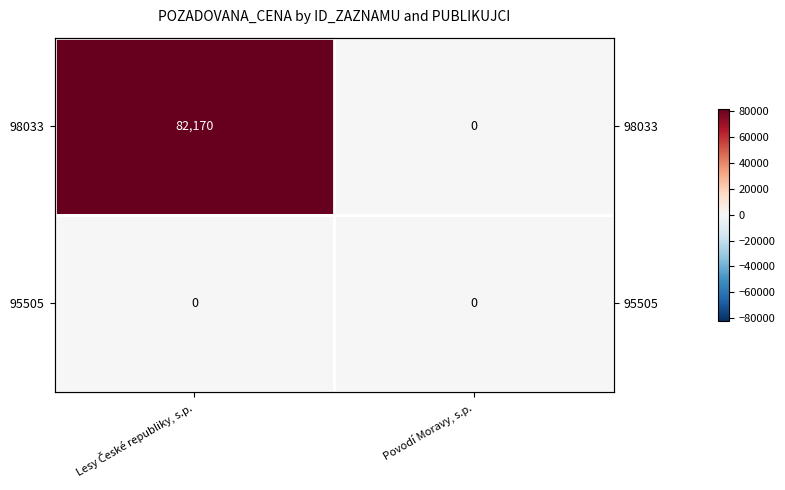

What is the sum of all 98033 values?

82170